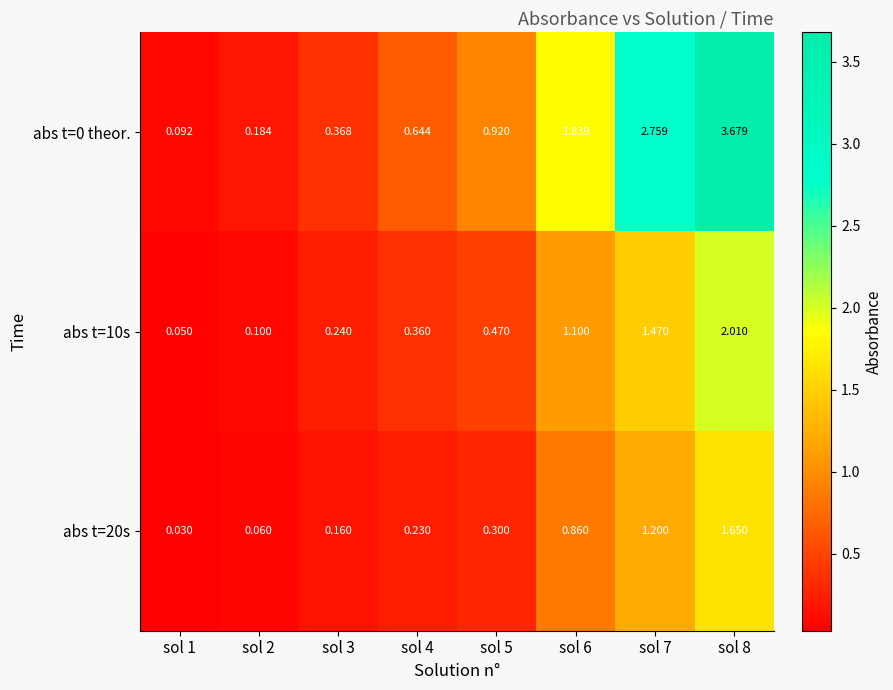

Is the value of abs t=10s at sol 7 greater than the value of abs t=0 theor. at sol 6?

No